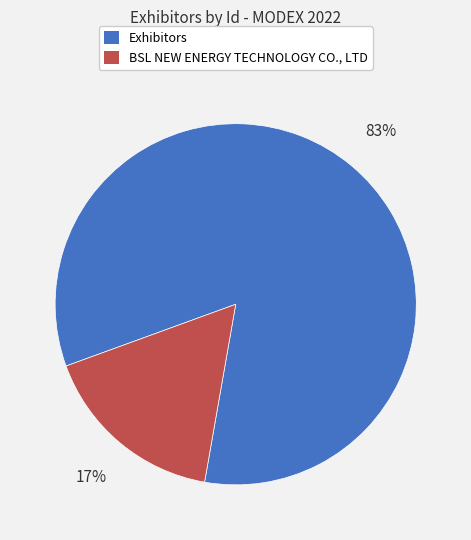

To the nearest percent, what is the average slice percentage?

50%